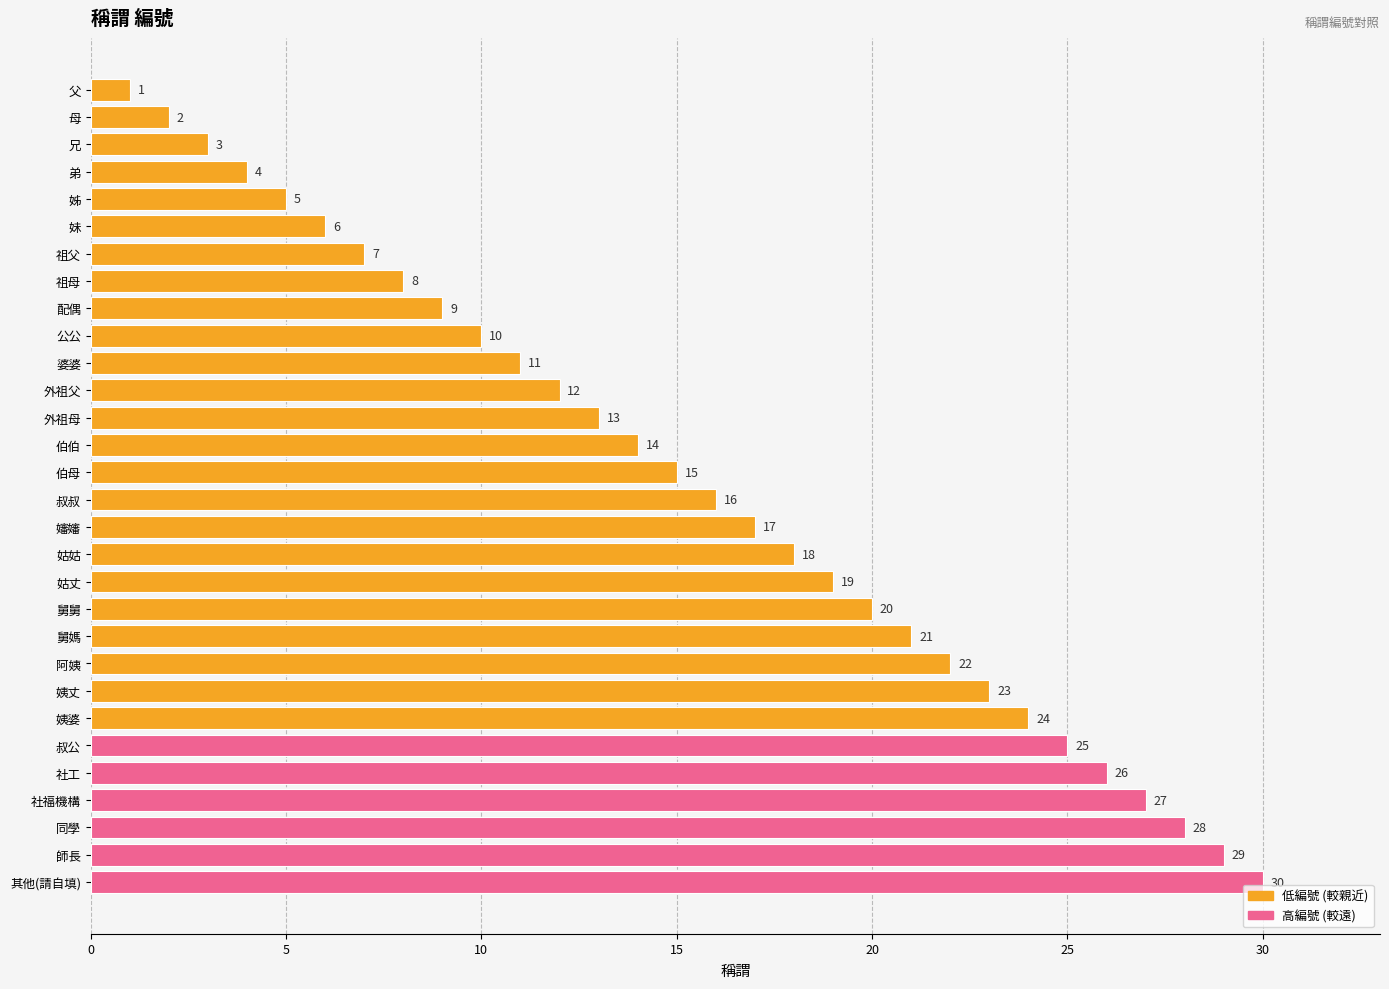

List the labels in order of value, largest first.

其他(請自填), 師長, 同學, 社福機構, 社工, 叔公, 姨婆, 姨丈, 阿姨, 舅媽, 舅舅, 姑丈, 姑姑, 嬸嬸, 叔叔, 伯母, 伯伯, 外祖母, 外祖父, 婆婆, 公公, 配偶, 祖母, 祖父, 妹, 姊, 弟, 兄, 母, 父